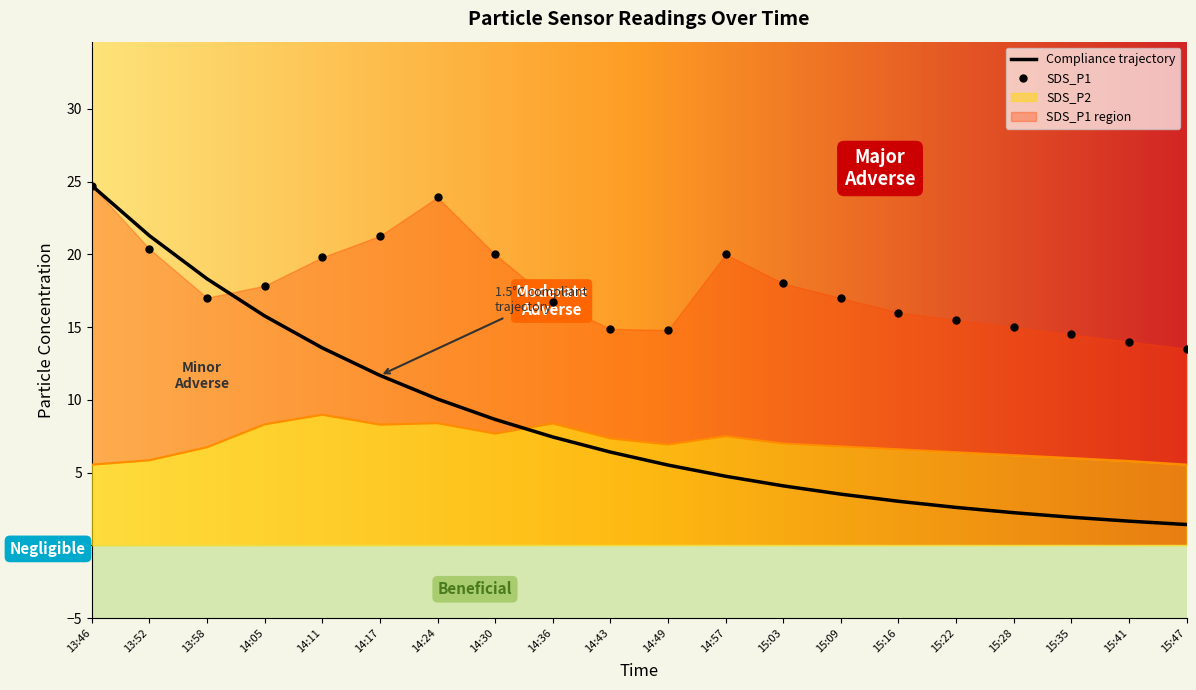

Where is the first local minimum for SDS_P2?

14:17